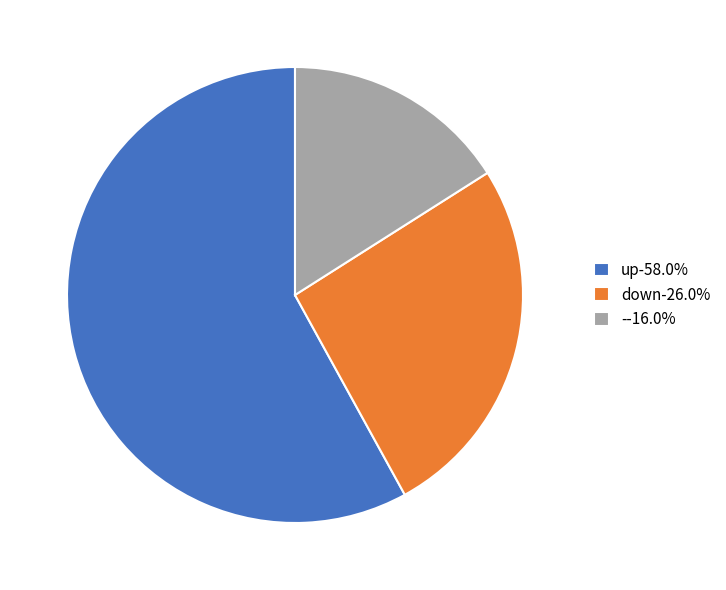

Approximately how many times larger is the value at down-26.0% compared to --16.0%?

1.6